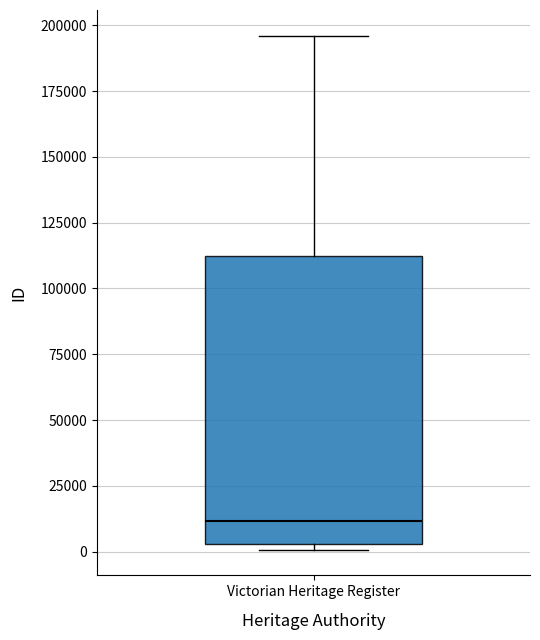

Read this box plot against the y-axis: the position of the median line, the range covered by the box, and the ends of both whiskers. The values are not printed on the chart, so give them approximately, as read against the axis.

median 10000, box 5000 to 115000, whiskers 0 to 195000